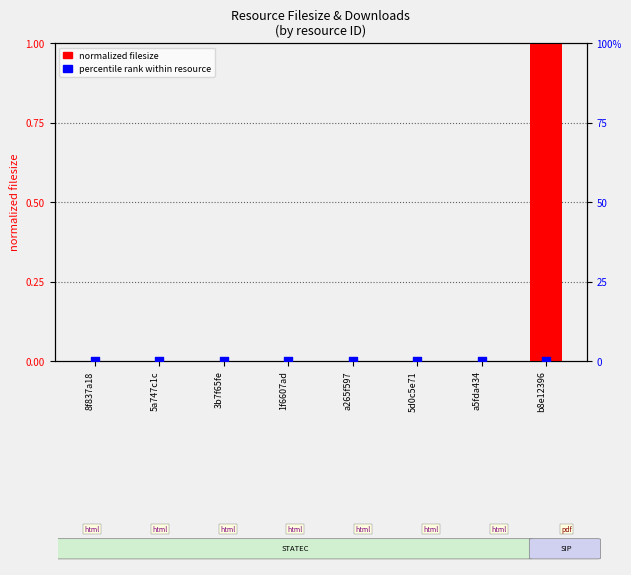

Which series contains the lowest Y value?

normalized filesize